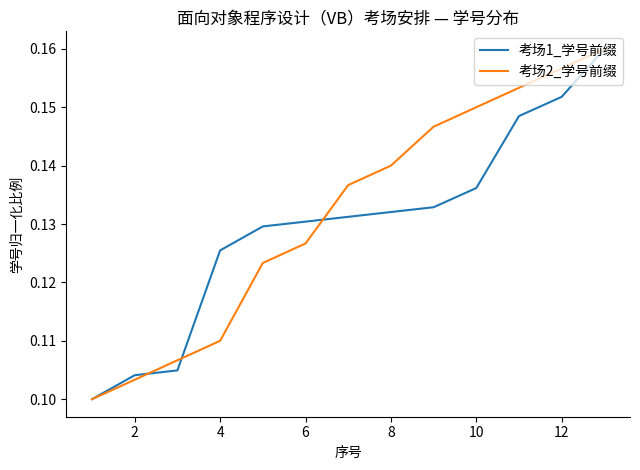

What are all the series names shown in the legend?

考场1_学号前缀, 考场2_学号前缀